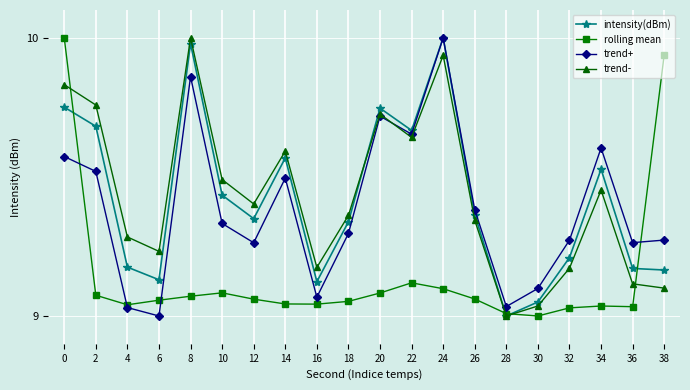

What is the difference between the maximum and minimum values in the rolling mean series?

1.0